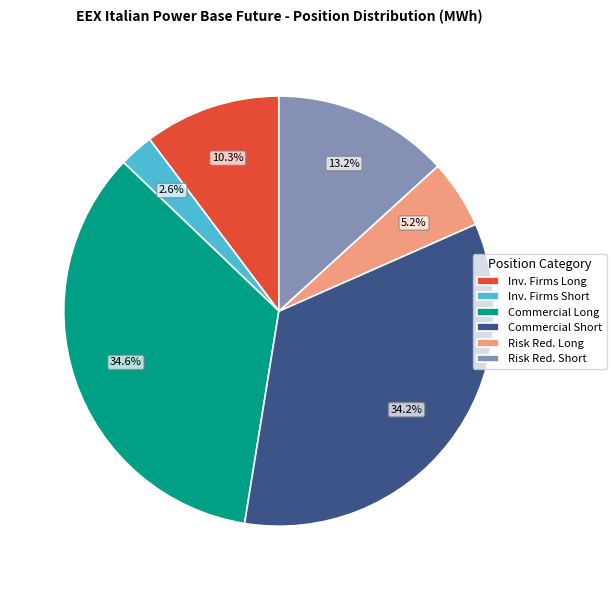

How many slices are in this pie chart?

6